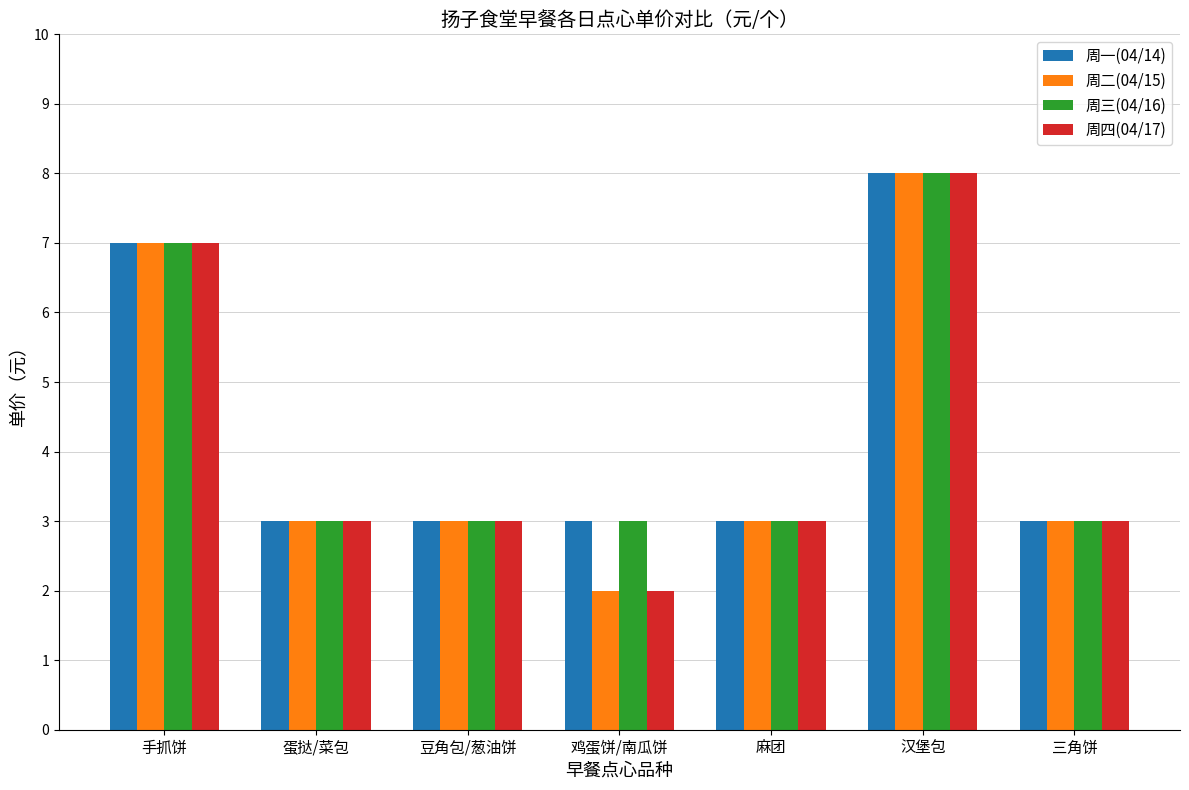

What are all the series names shown in the legend?

周一(04/14), 周二(04/15), 周三(04/16), 周四(04/17)